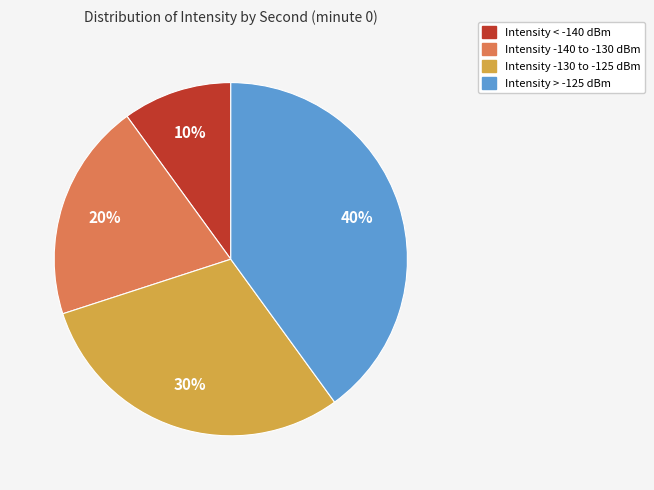

Approximately how many times larger is the value at Intensity < -140 dBm compared to Intensity -140 to -130 dBm?

0.5